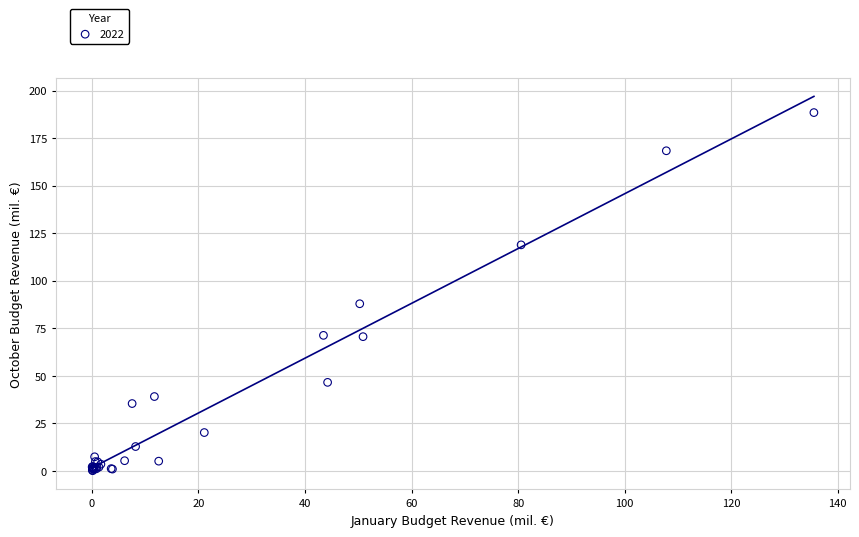

What Y value in the scatter plot is closest to 94?

87.8